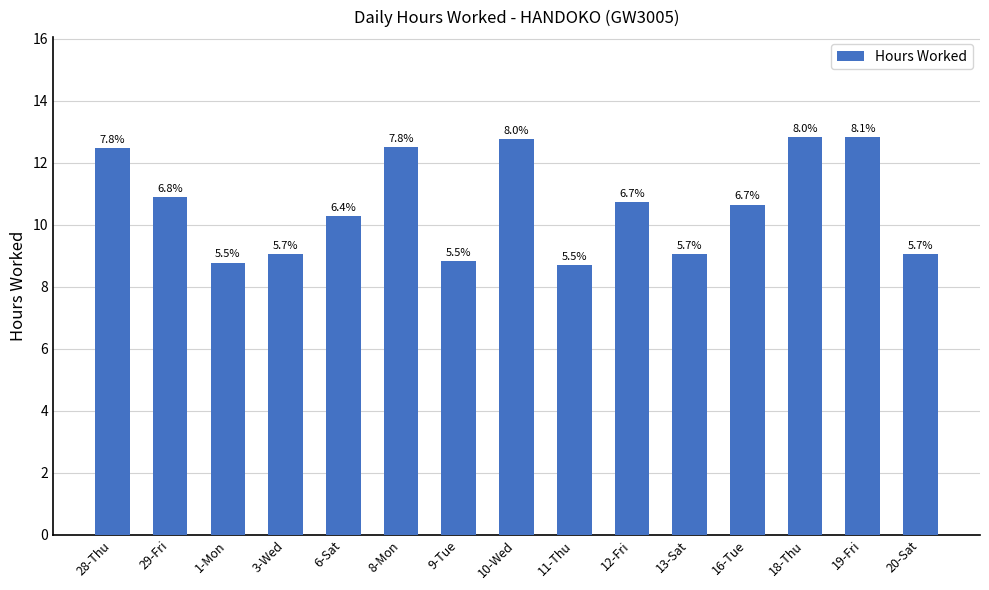

True or false: the data shows 5.0 at 8-Mon.

False